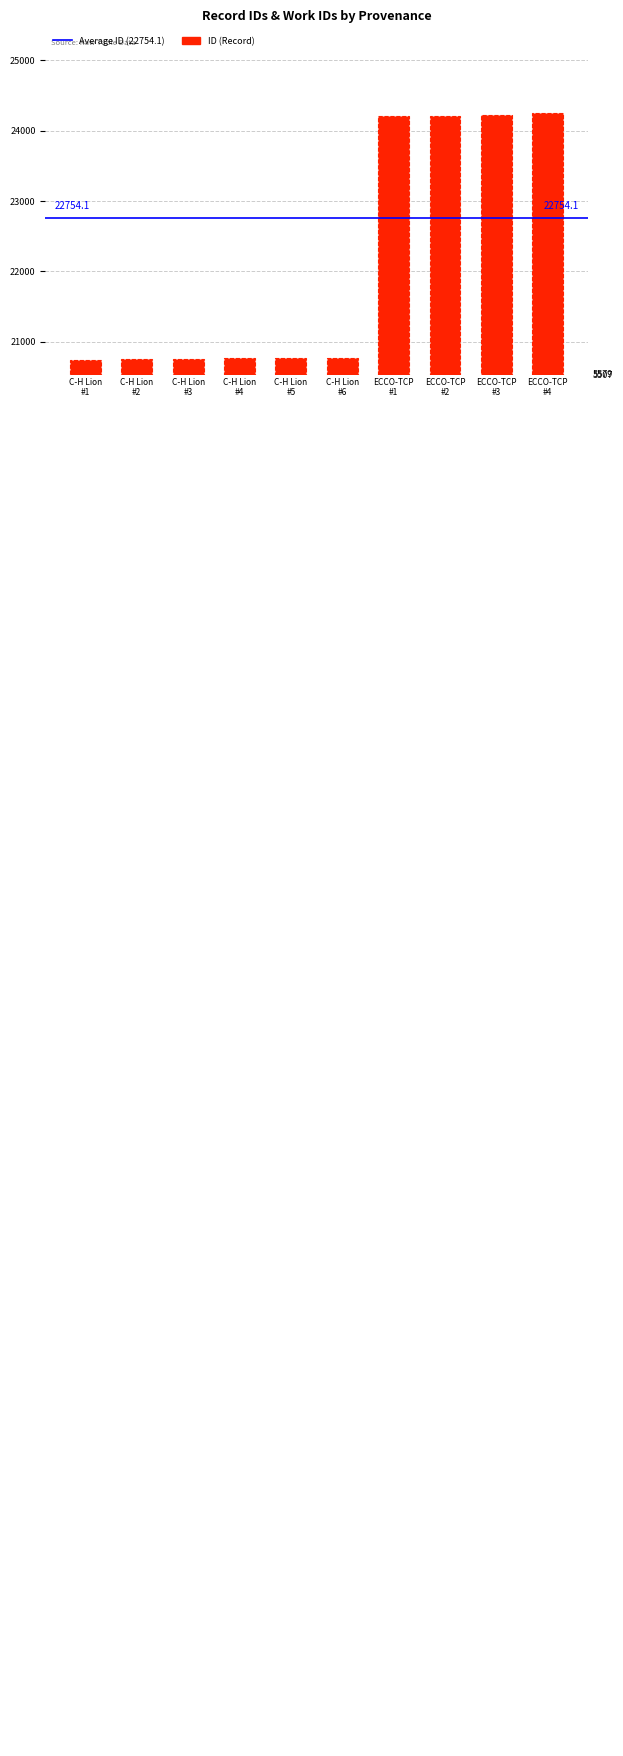

Which has a higher value, C-H Lion #2 or C-H Lion #5?

C-H Lion #5